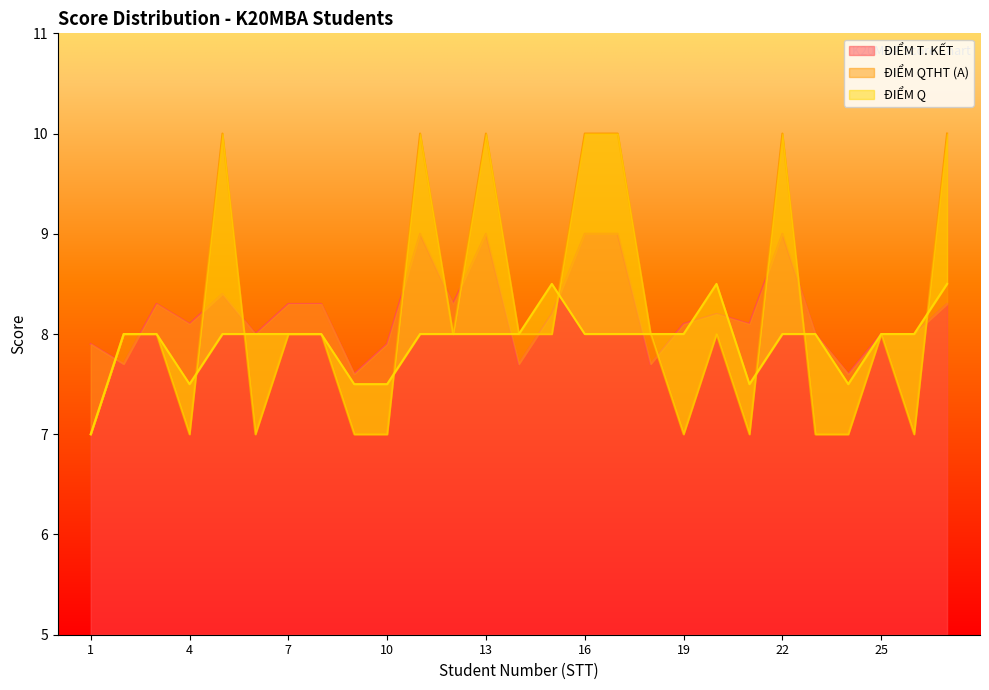

How many lines are shown in the chart?

3